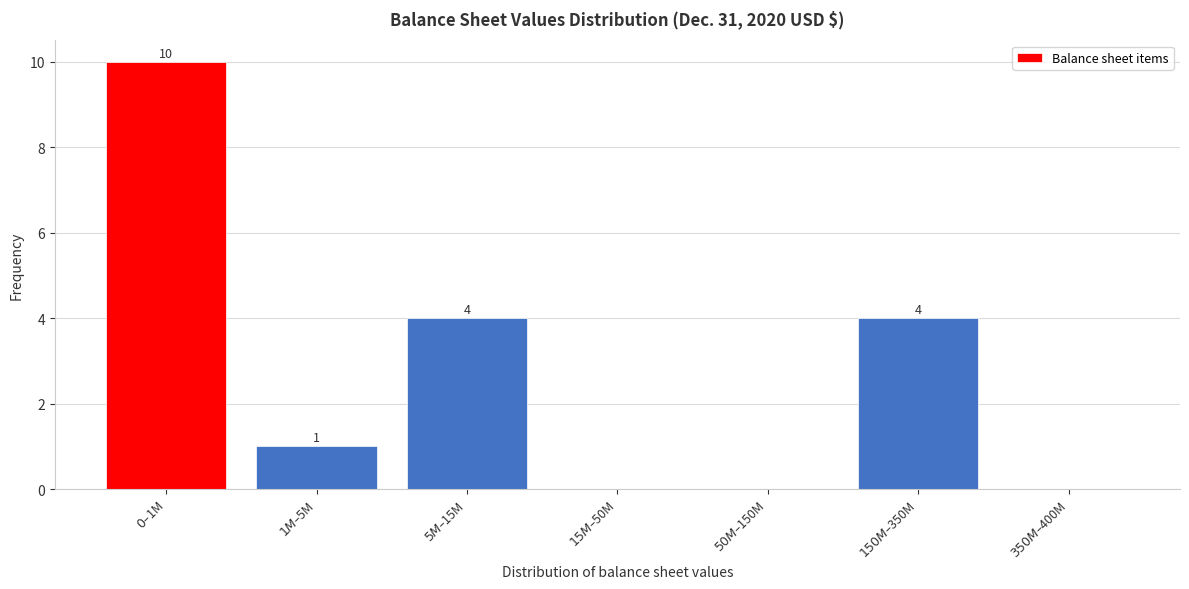

What is the maximum value shown in the chart?

10